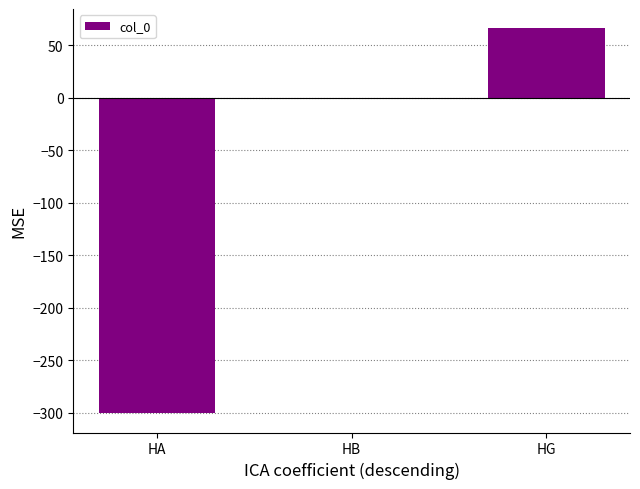

What is the approximate value at HA?

-300.4